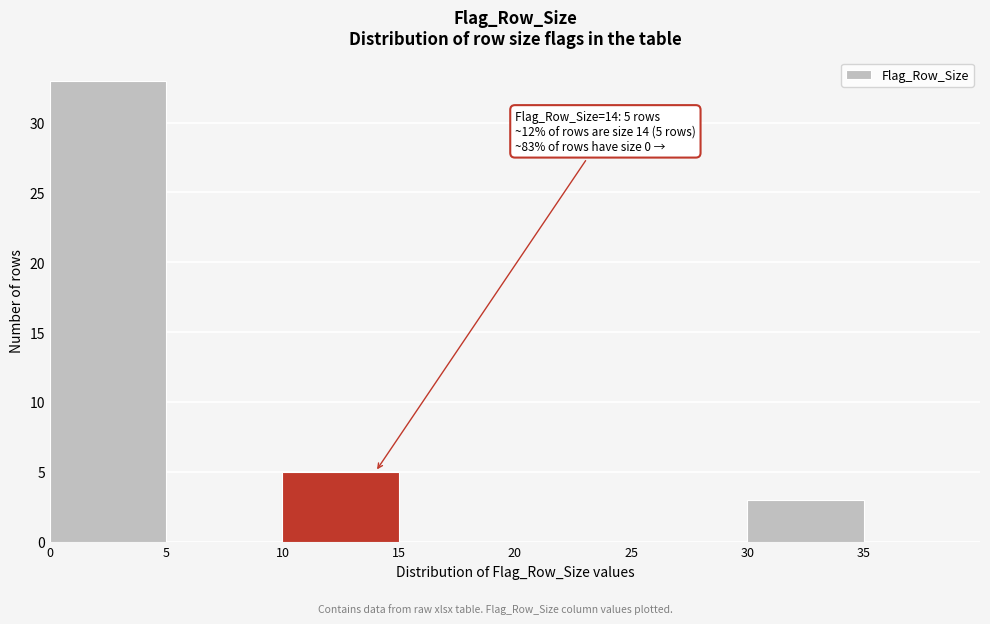

Which range on the x-axis has the tallest bar?

0 to 5